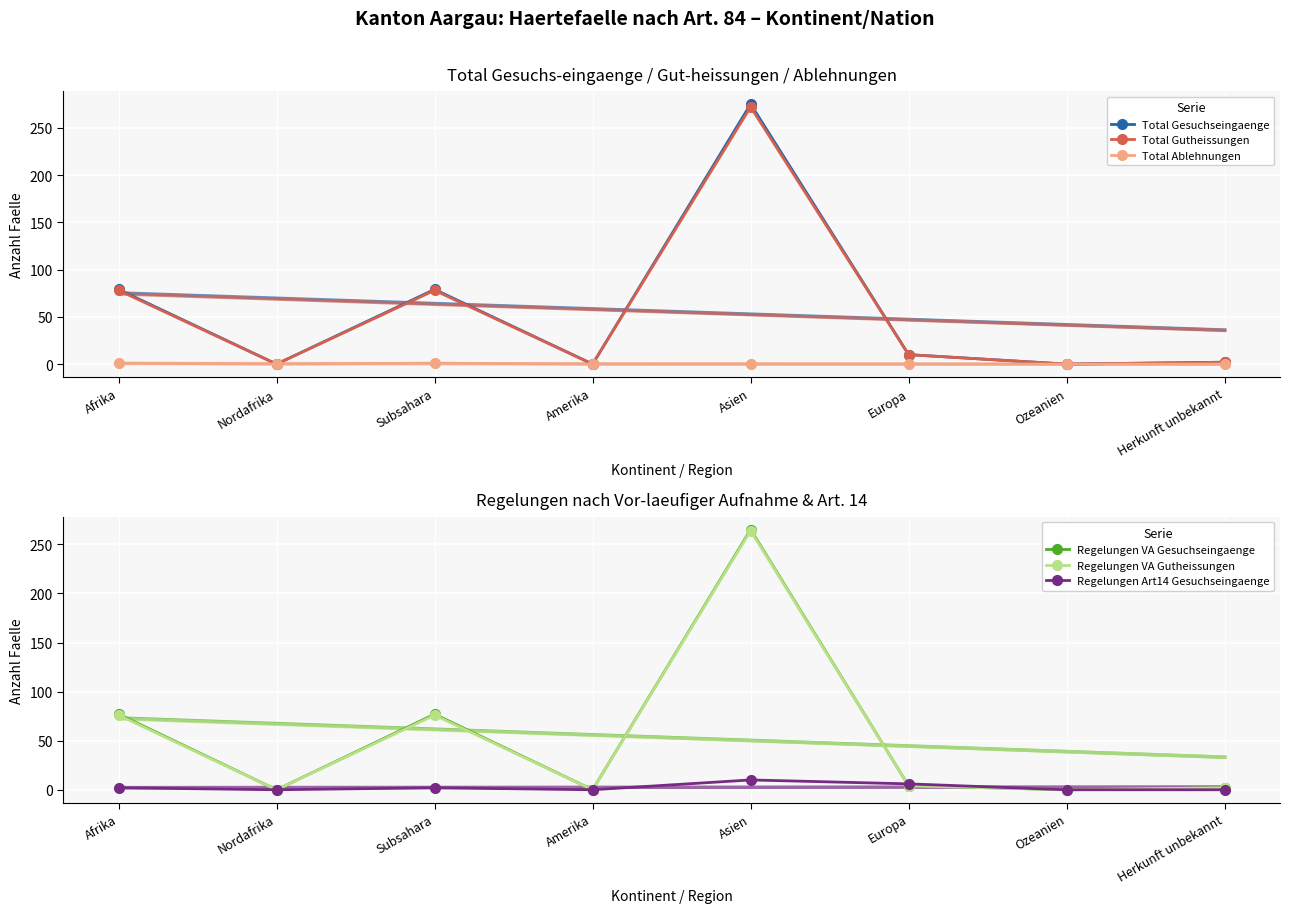

True or false: Total Gutheissungen has a value of 43 at Subsahara.

False